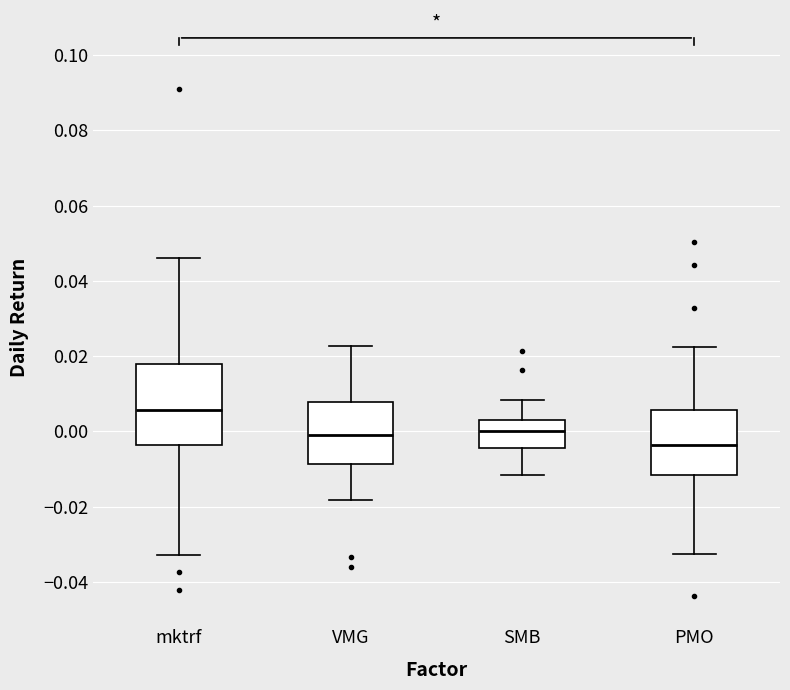

Reading left to right, read every box against the y-axis: the position of its median line, the range the box covers, and the ends of its whiskers. The values are not printed on the chart, so give them approximately, as read against the axis.

mktrf: median 0.006, box -0.004 to 0.018, whiskers -0.032 to 0.046
VMG: median 0.000, box -0.008 to 0.008, whiskers -0.018 to 0.022
SMB: median 0.000, box -0.004 to 0.004, whiskers -0.012 to 0.008
PMO: median -0.004, box -0.012 to 0.006, whiskers -0.032 to 0.022